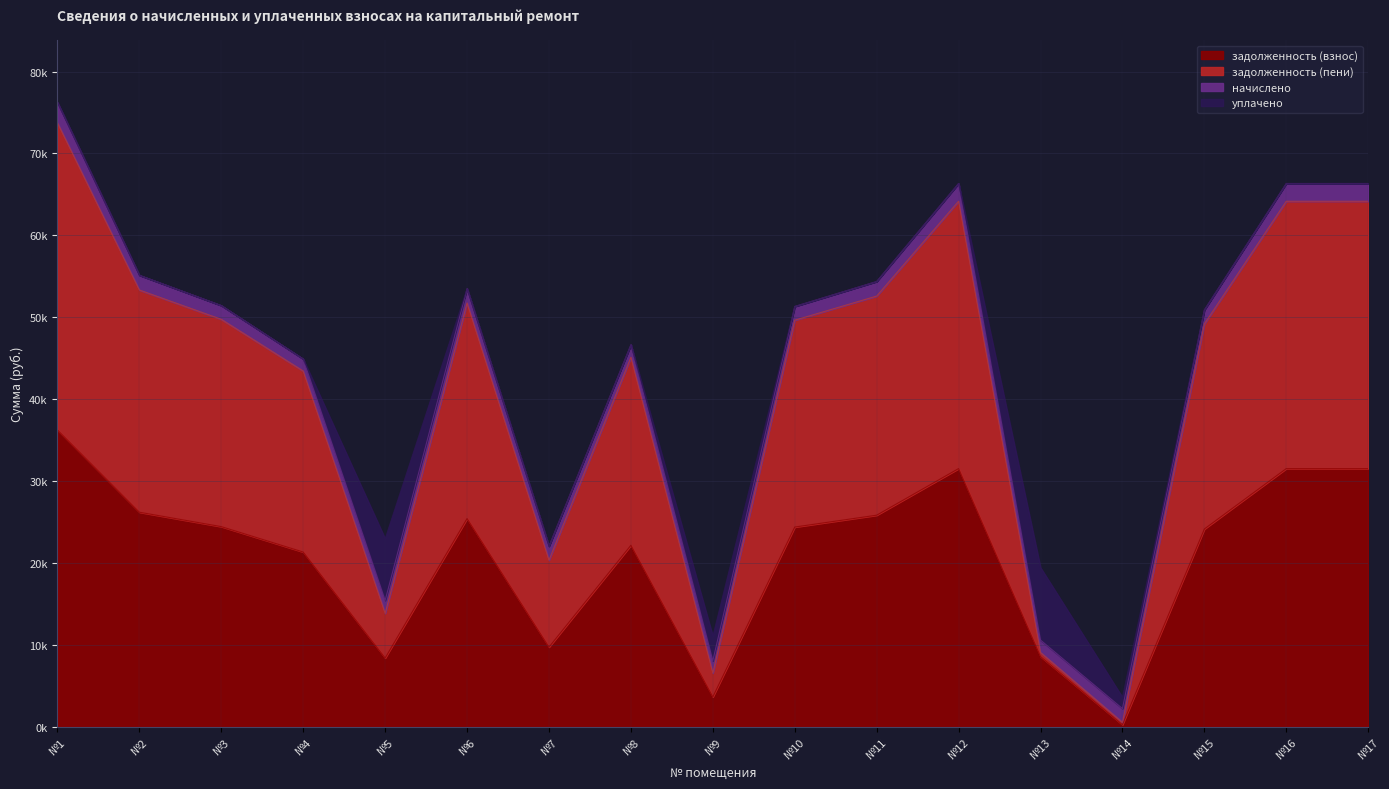

At which label is задолженность (взнос) closest to 18263?

№4